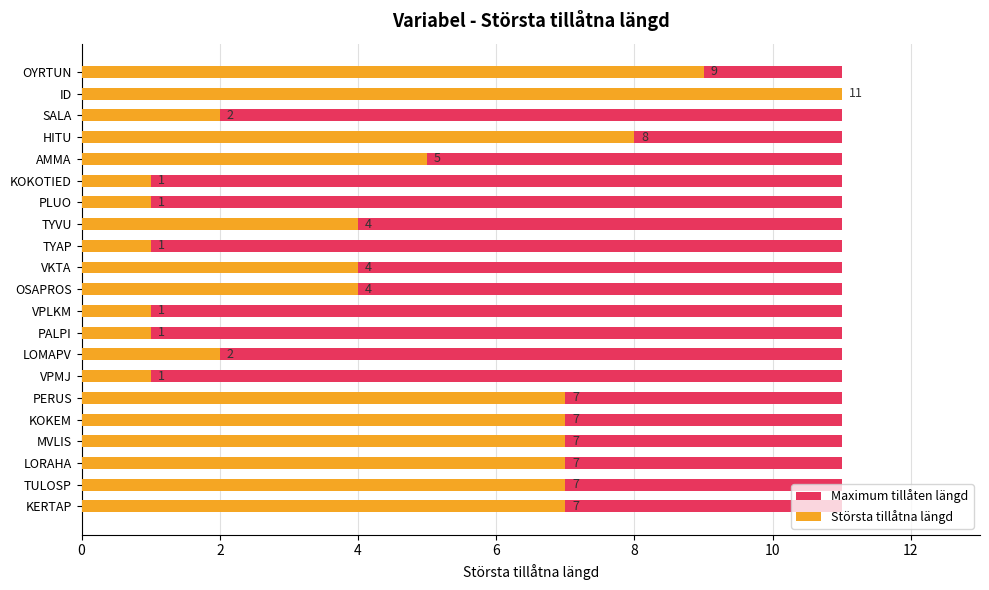

How many categories are shown in the chart?

21